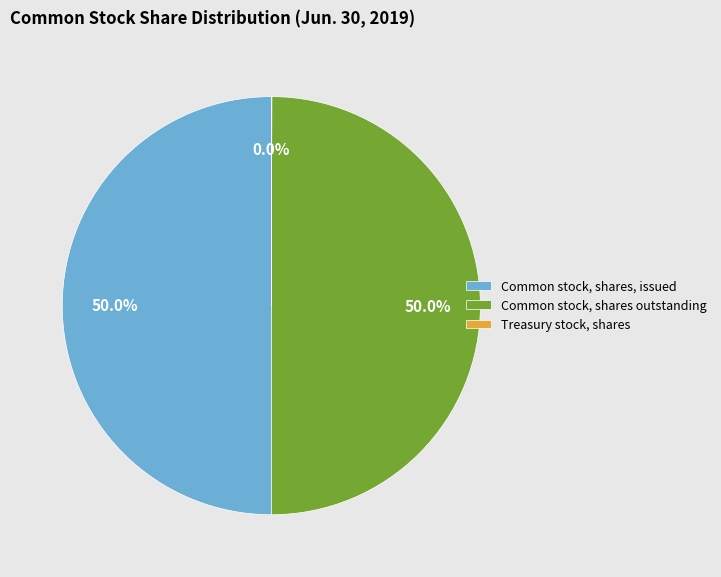

What percentage is the Common stock, shares, issued slice, to the nearest percent?

50%